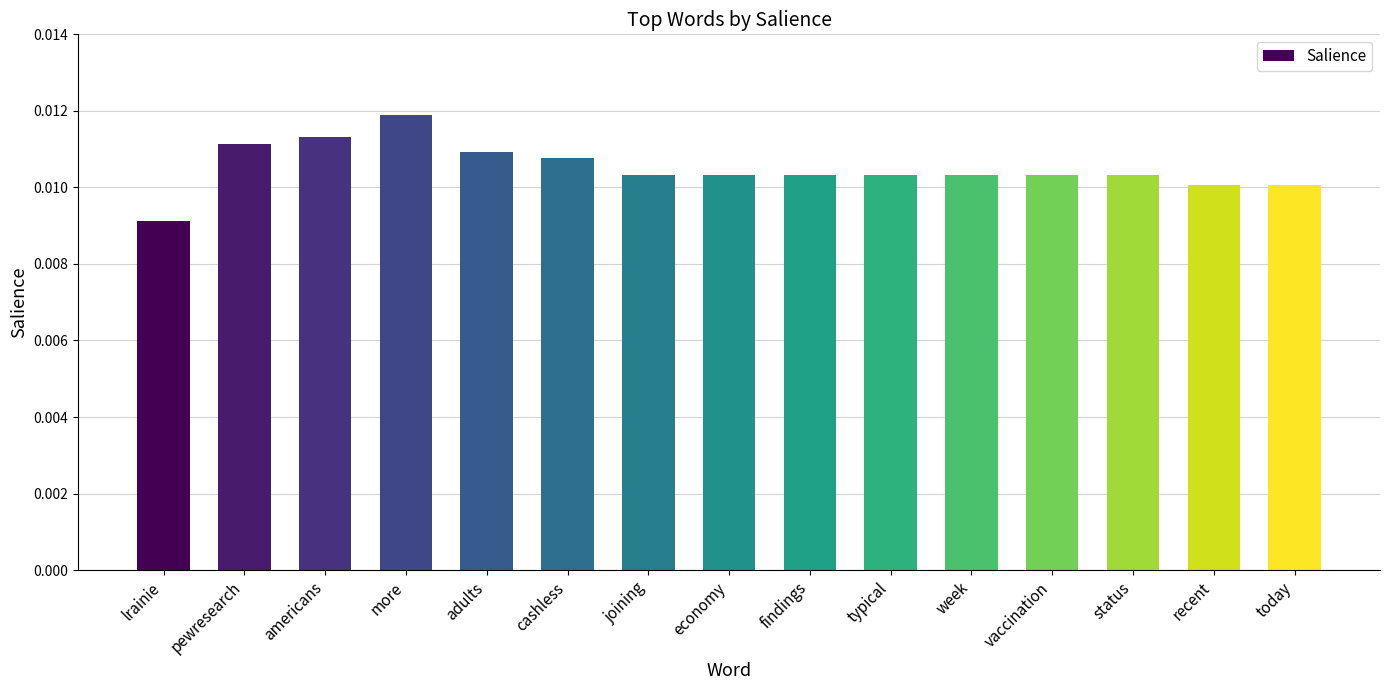

What is the label of the 10th bar from the right?

cashless